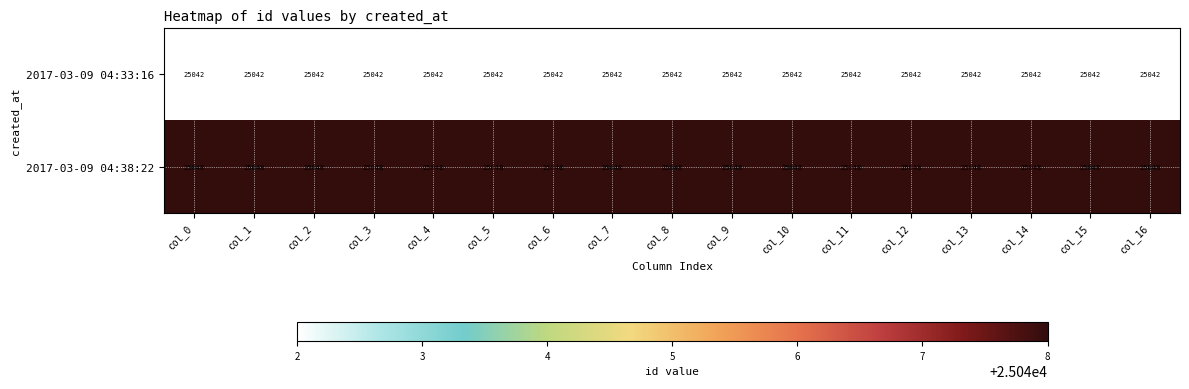

At col_0, list the series in order from largest to smallest.

2017-03-09 04:38:22, 2017-03-09 04:33:16